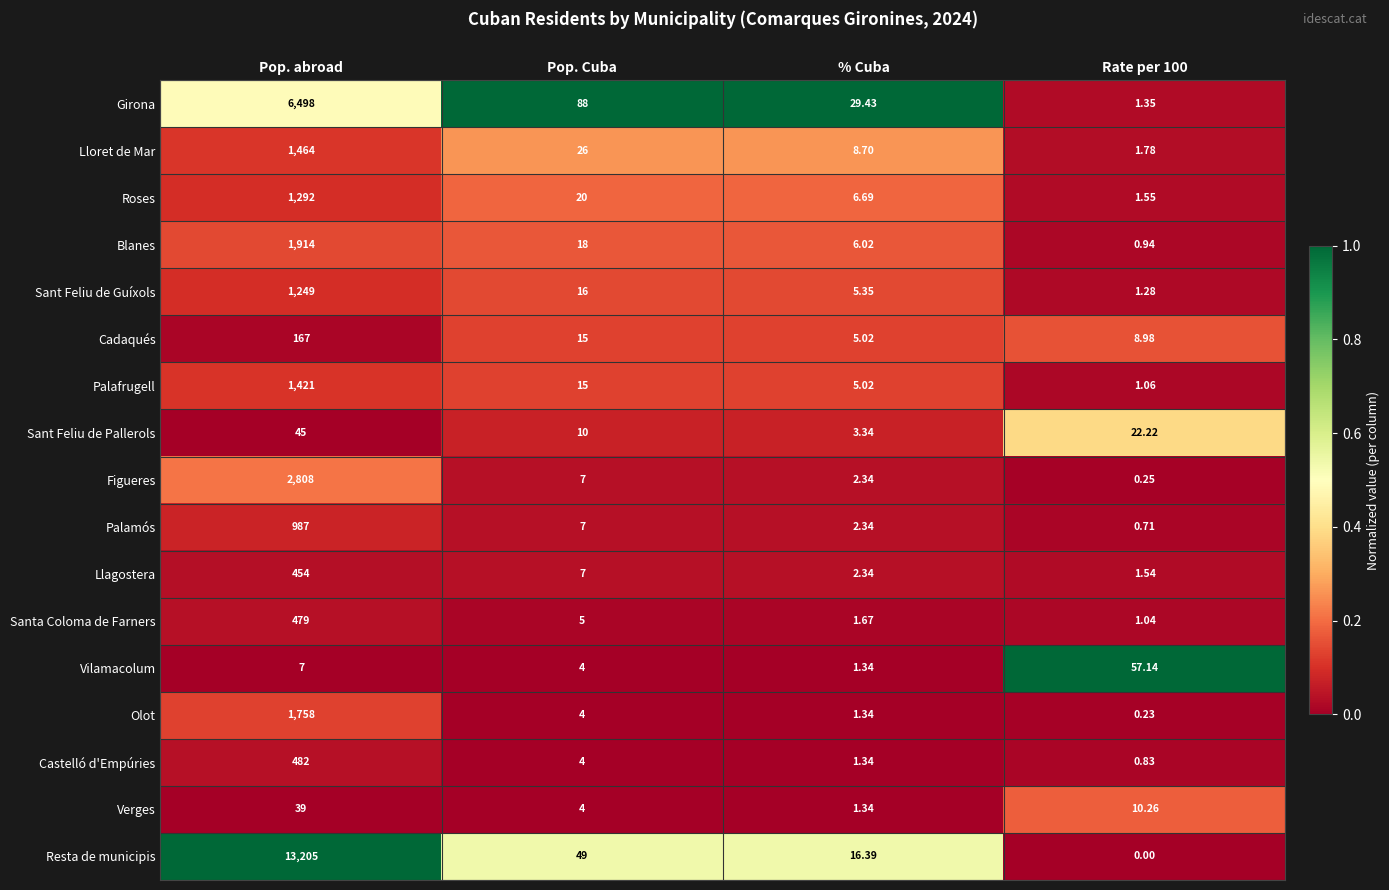

Which series changed the most between Pop. Cuba and % Cuba?

Girona